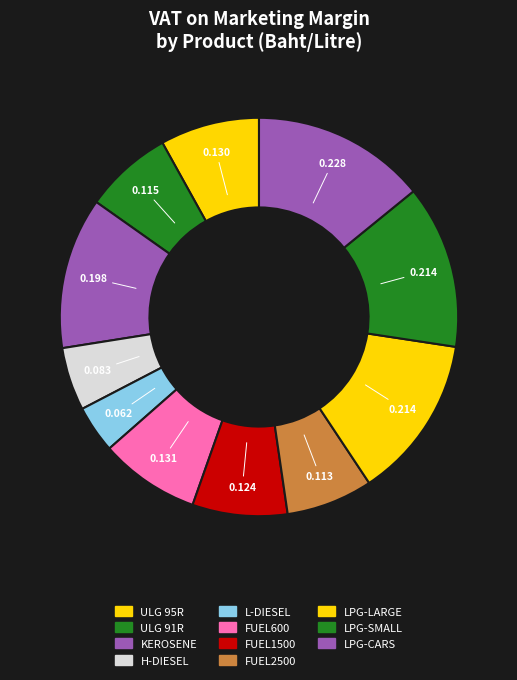

What is the change in value from KEROSENE to H-DIESEL?

-0.1